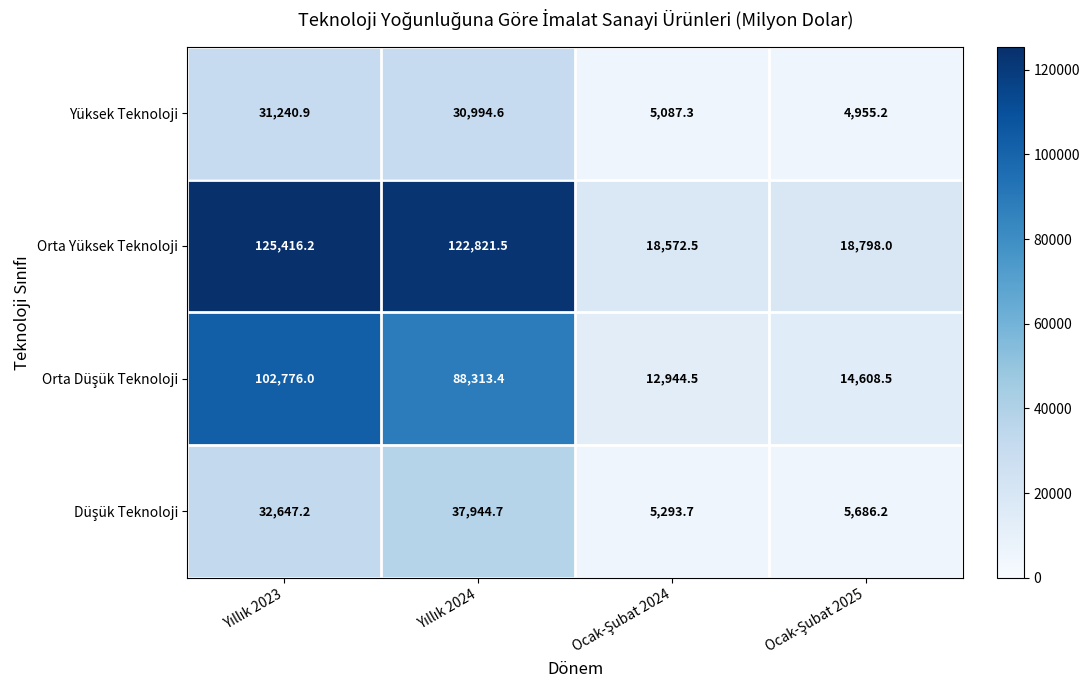

What is the difference between the maximum and minimum values in the Orta Yüksek Teknoloji series?

106843.7